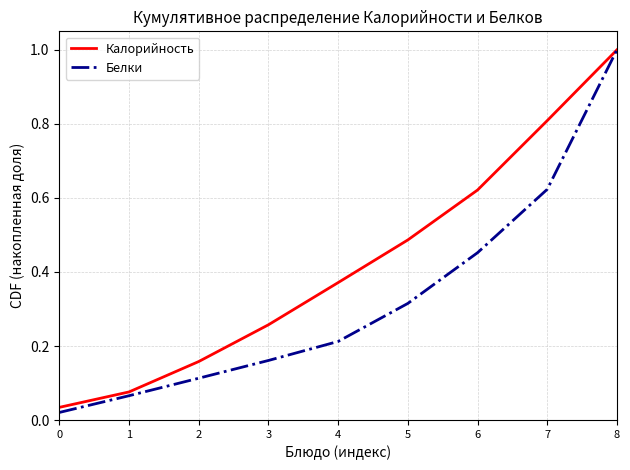

The value of Калорийность at 3 is 0.1. True or false?

False